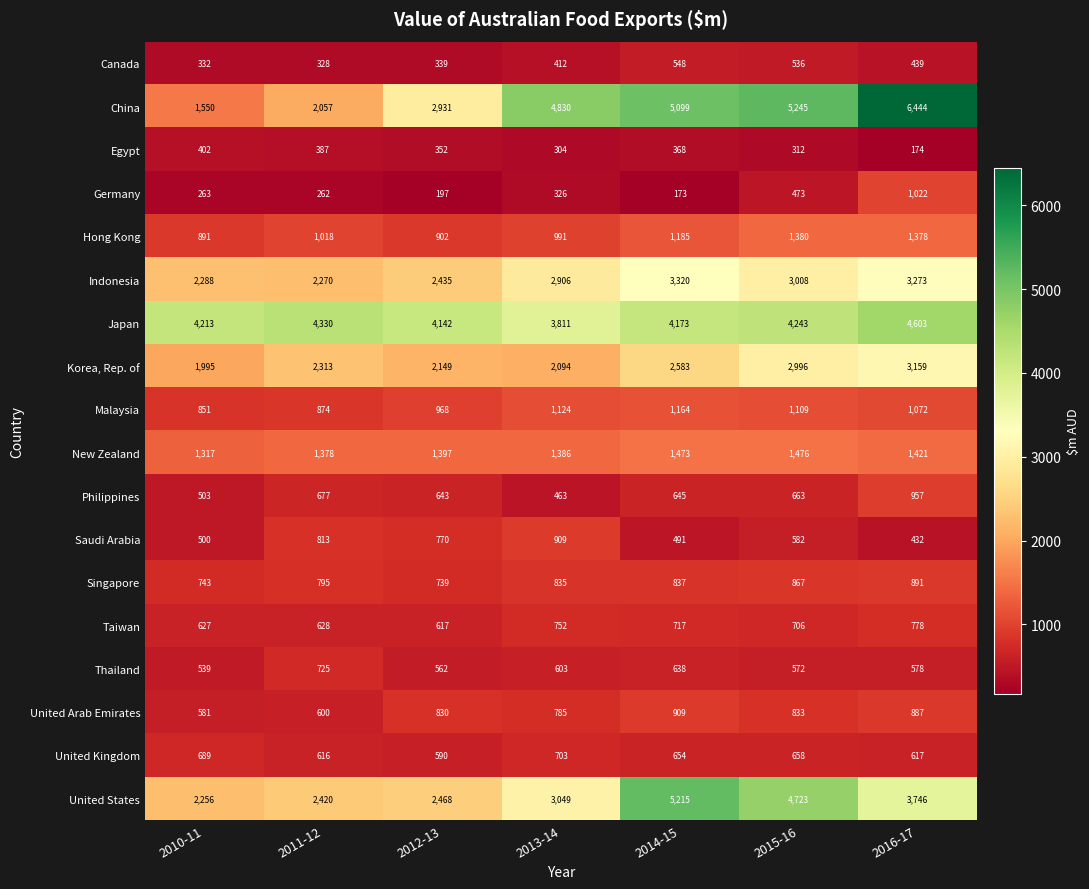

How many categories are shown in the chart?

7